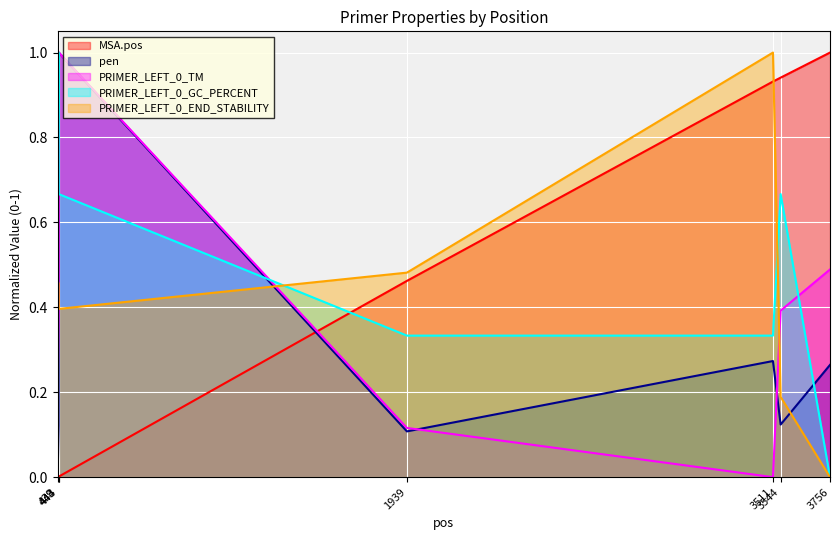

In PRIMER_LEFT_0_GC_PERCENT, how many points are higher than both neighbors (excluding endpoints)?

2